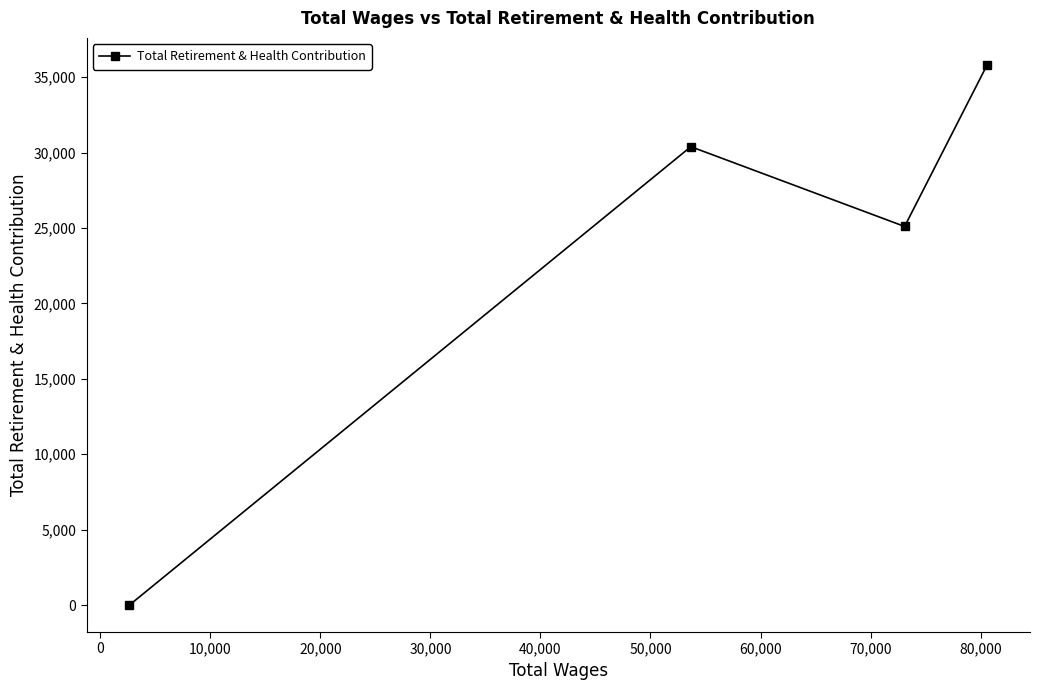

What is the greatest value displayed?

35809